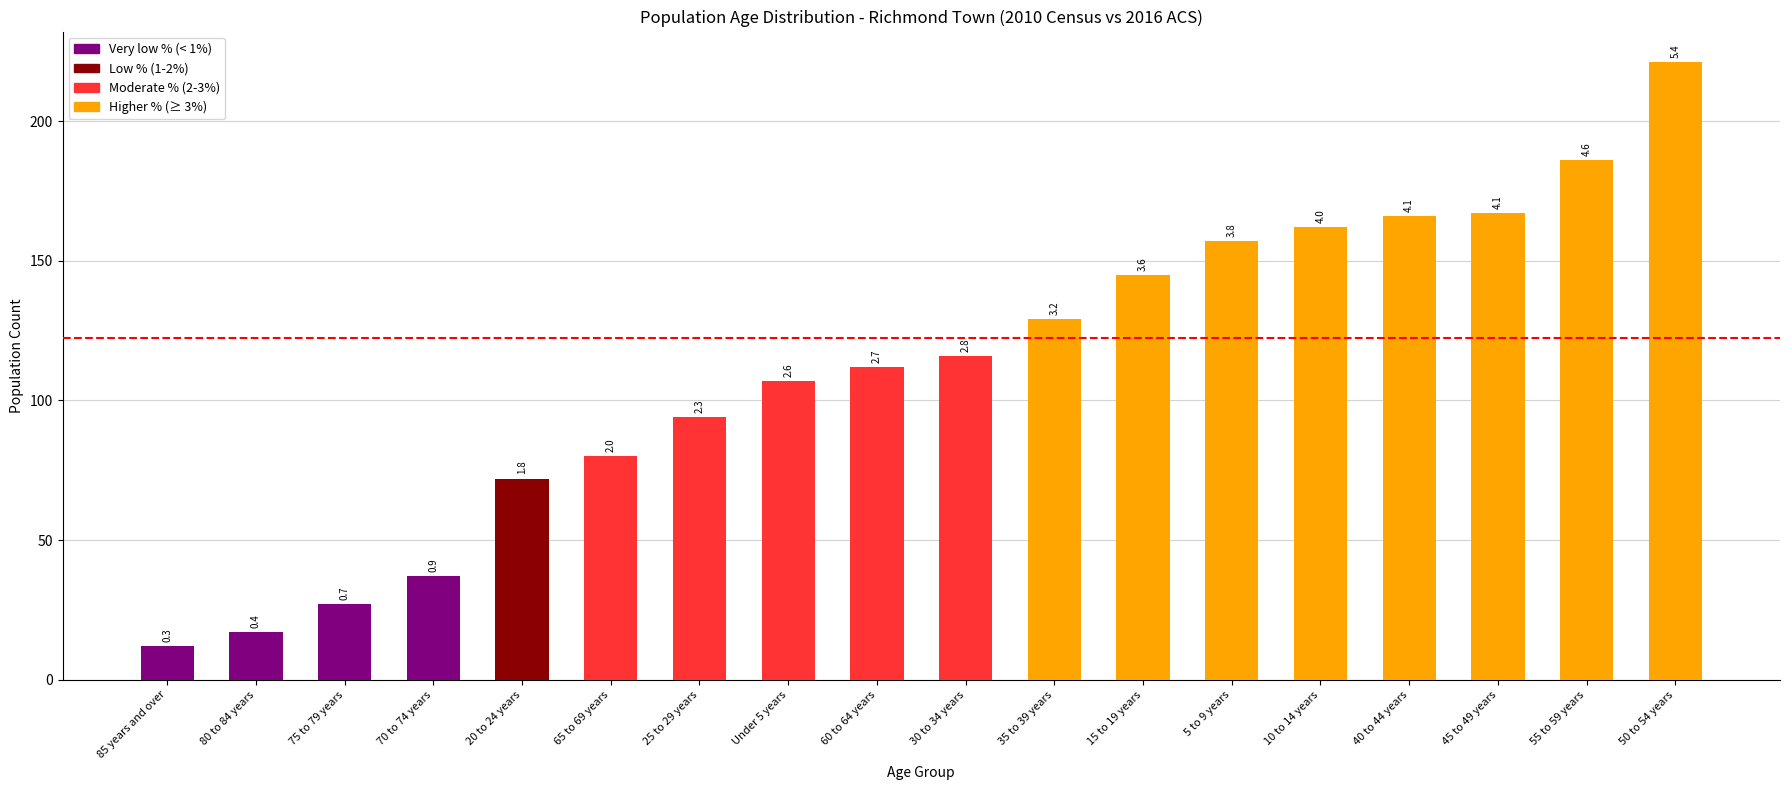

At which label does the data first exceed 116?

35 to 39 years